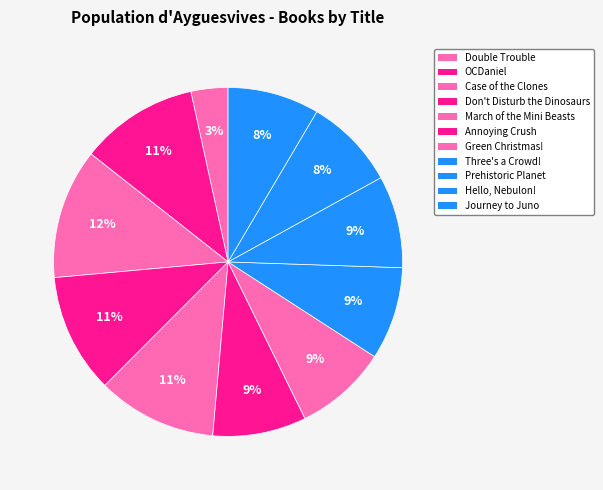

What is the largest slice in the pie chart?

Case of the Clones